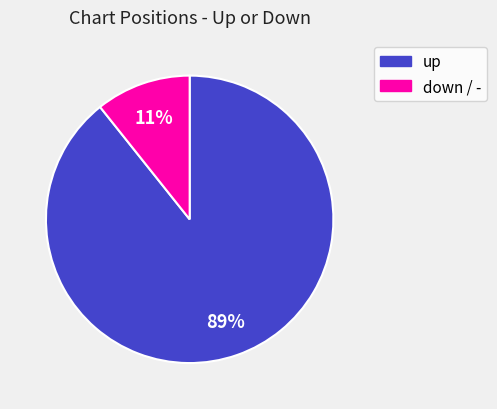

To the nearest percent, what is the average slice percentage?

50%